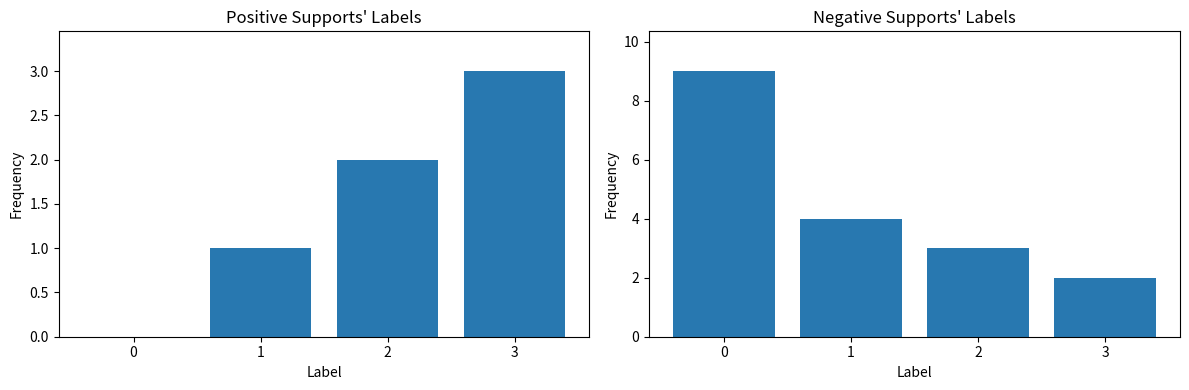

At which label is Code (positive) closest to 1?

1